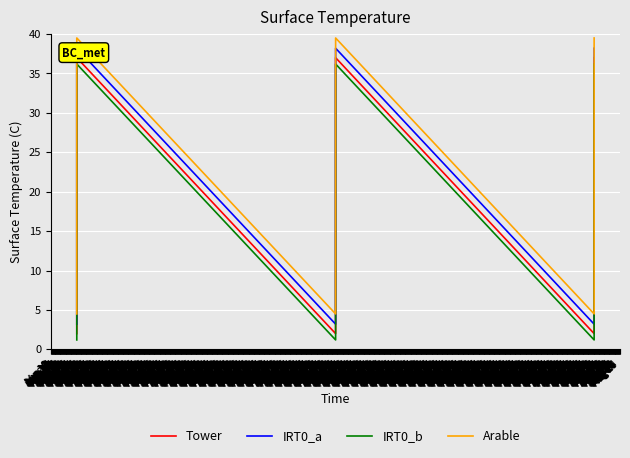

Which series has the largest total across all categories?

Arable